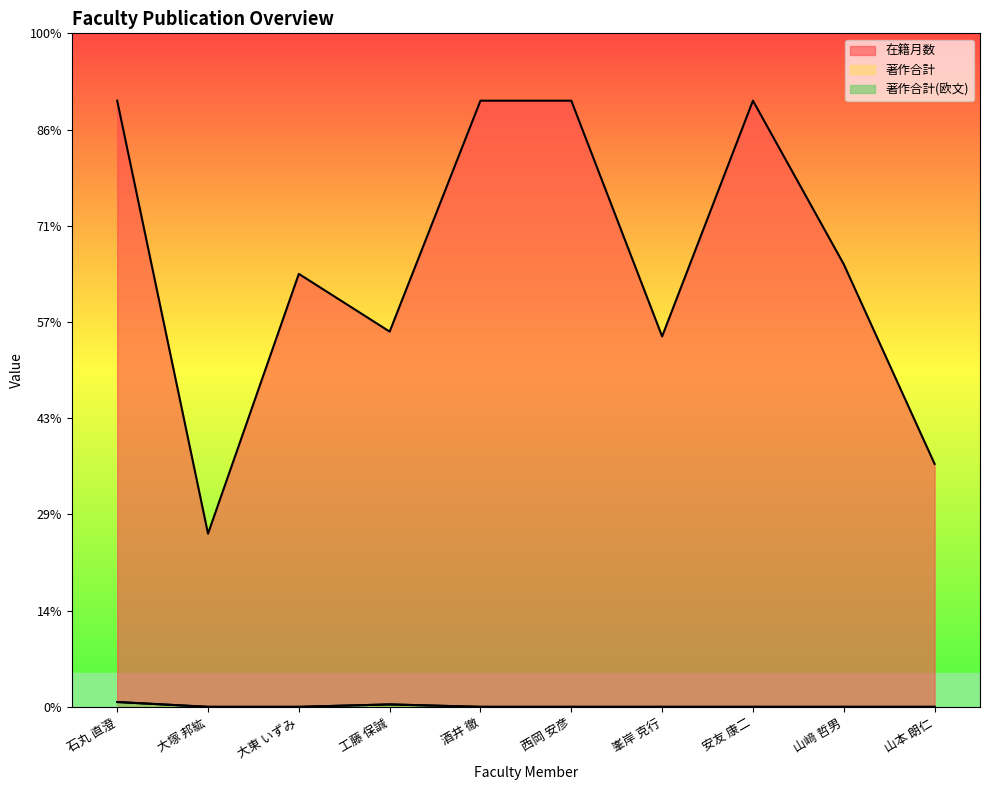

List the labels in order of 著作合計(欧文) value, largest first.

石丸 直澄, 工藤 保誠, 大塚 邦紘, 大東 いずみ, 酒井 徹, 西岡 安彦, 峯岸 克行, 安友 康二, 山﨑 哲男, 山本 朗仁